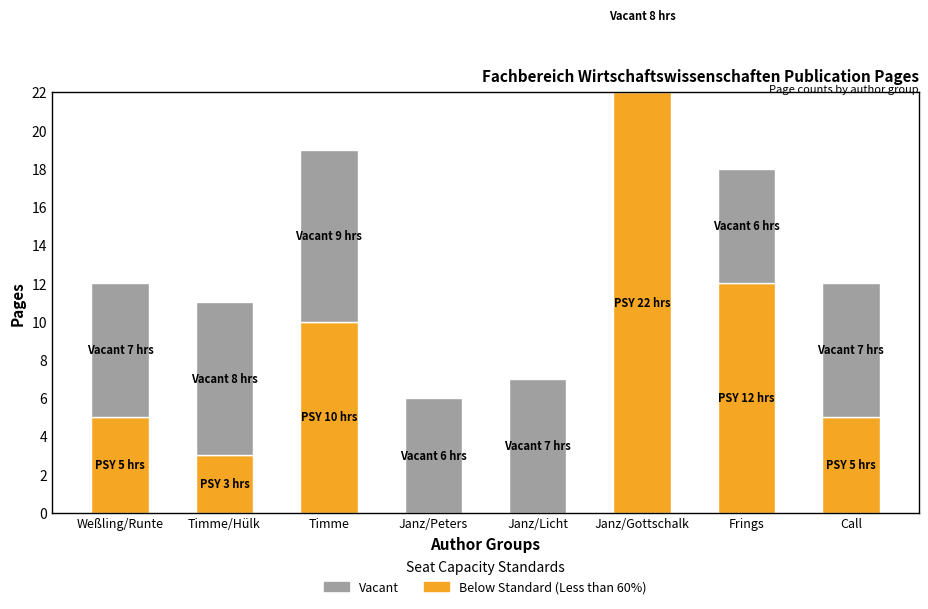

Is the value of Vacant at Frings greater than the value of Below Standard (Less than 60%) at Janz/Peters?

Yes